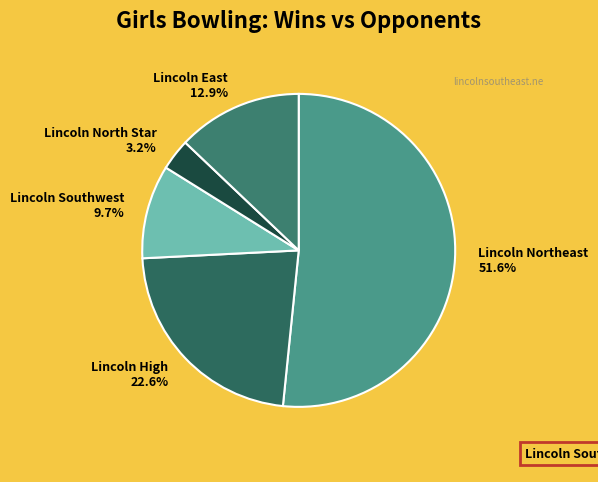

How many segments does this pie chart have?

5